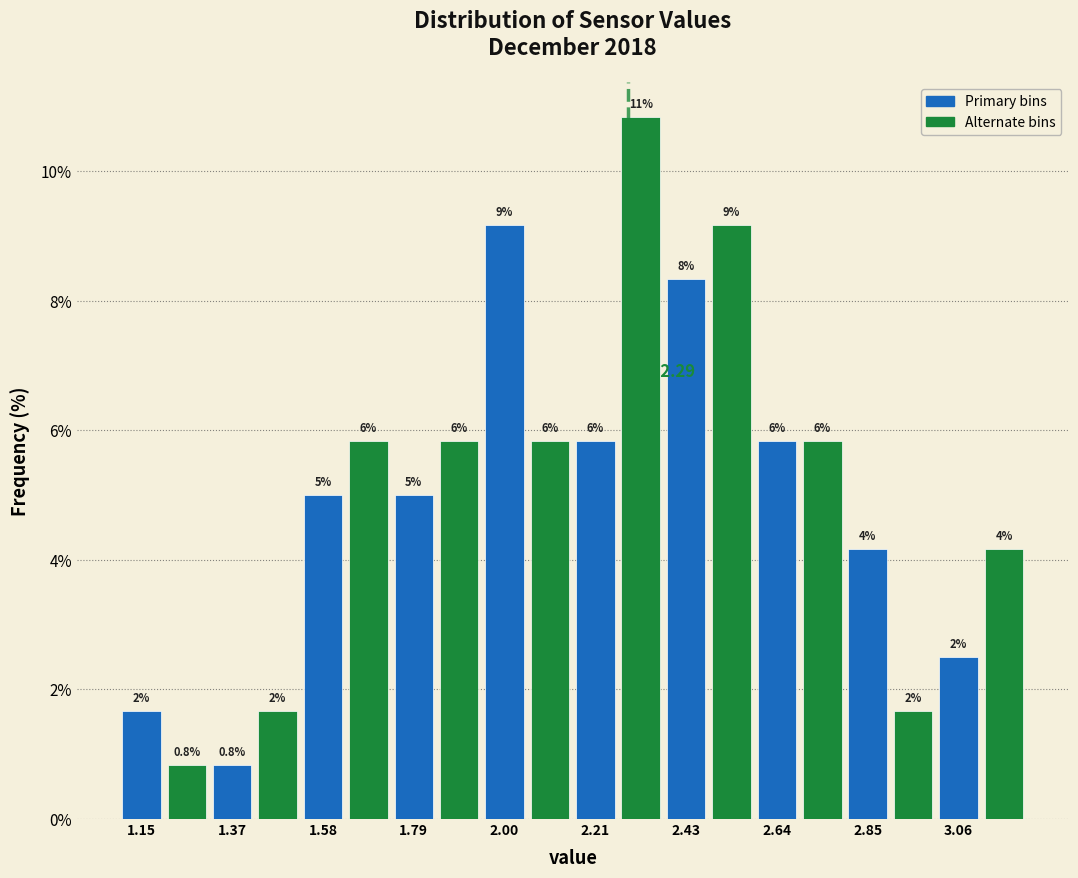

Around what value on the x-axis is the tallest bar? Give the approximate position of its centre, as read against the axis.

2.30